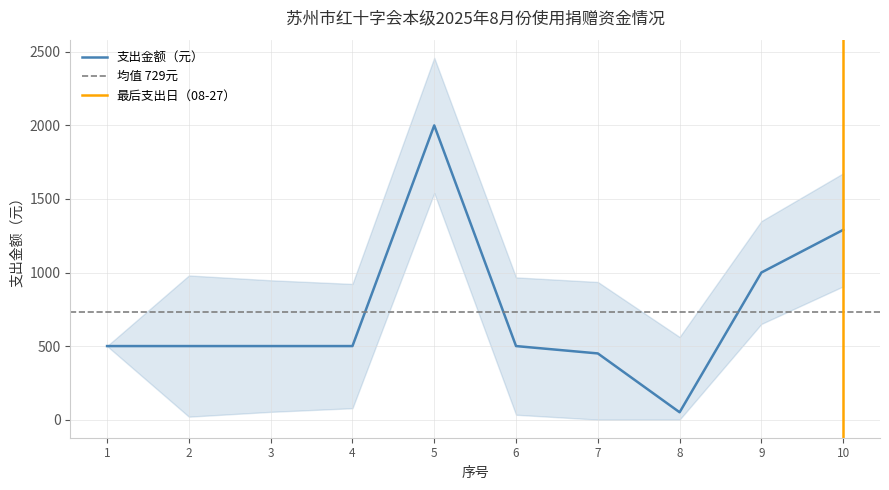

What is the sum of the values at 3 and 5?

2500